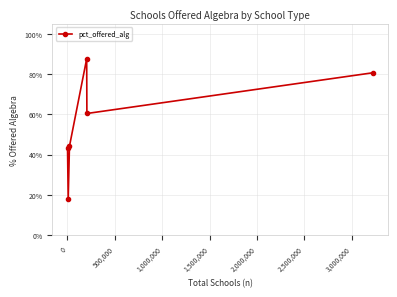

True or false: there are more than 1 points higher than both neighbors.

False